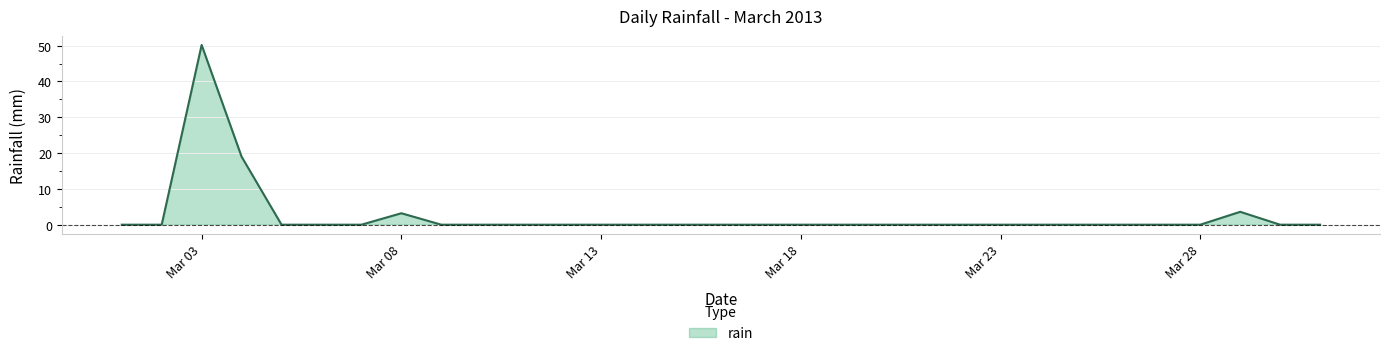

What is the difference between the maximum and minimum values?

50.2